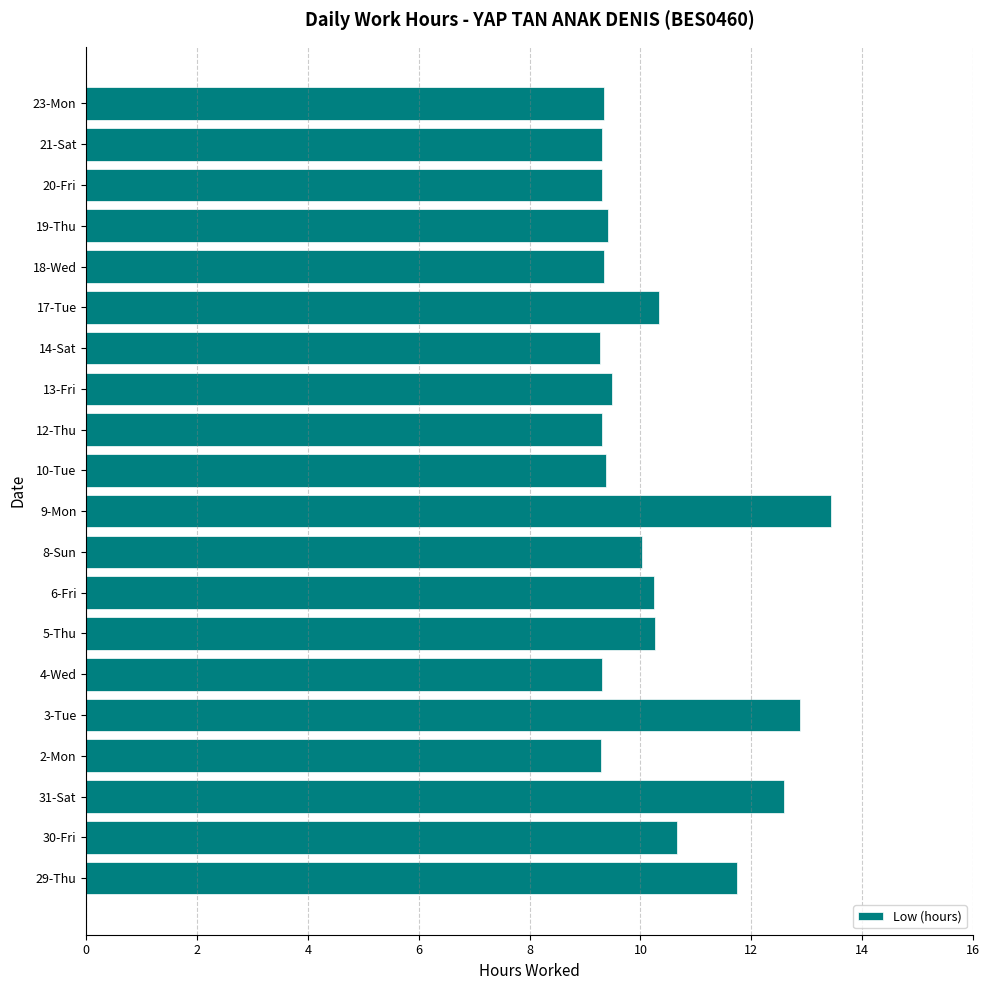

True or false: the data shows 9.3 at 23-Mon.

True